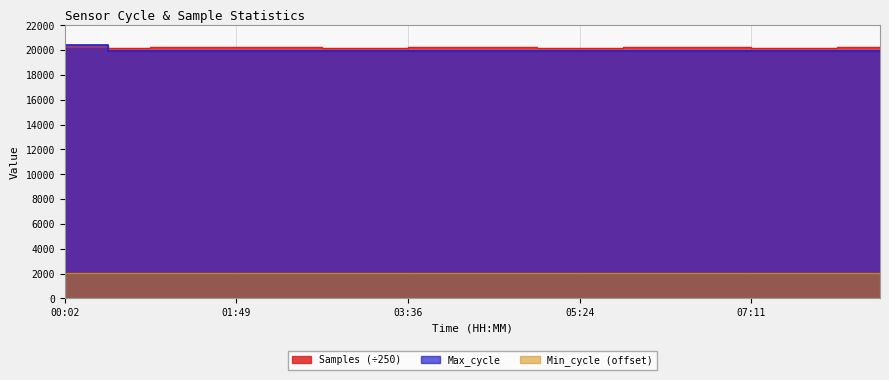

What is the difference between the maximum and second lowest values in the Max_cycle series?

526.0